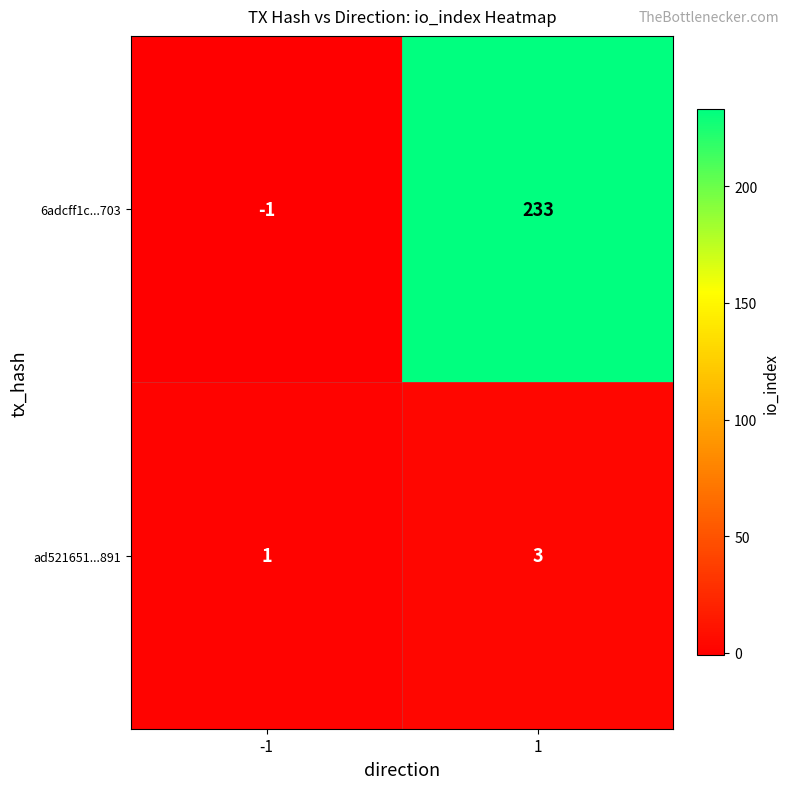

True or false: 6adcff1c...703 has a value of 233 at 1.

True